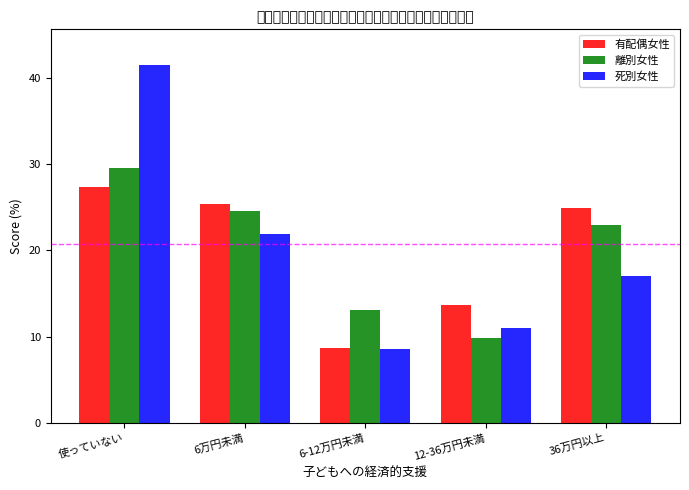

The 有配偶女性 series shows 34.8 at 36万円以上. True or false?

False